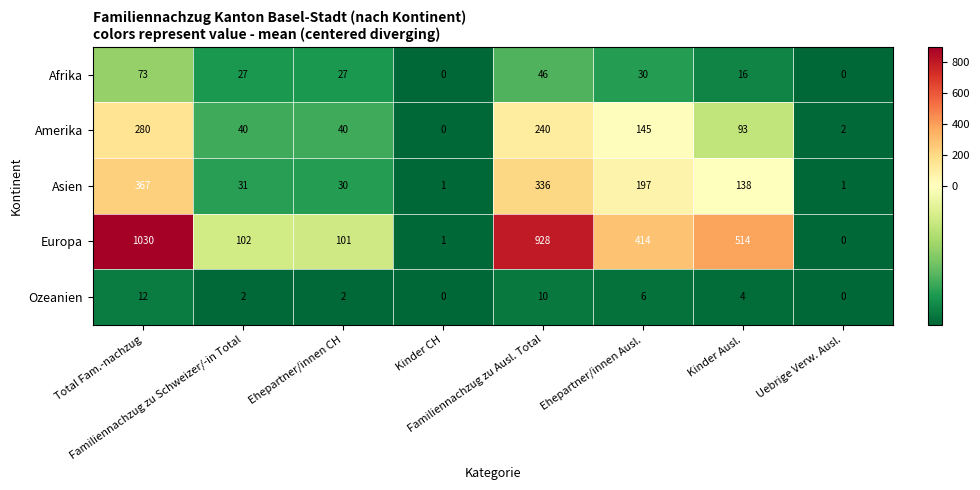

What is the difference between the second highest and minimum values in the Asien series?

335